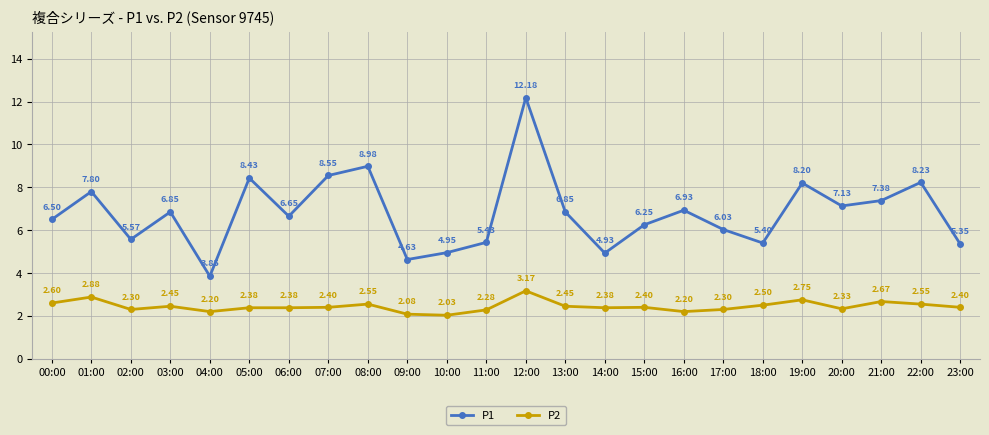

Is the value of P1 at 13:00 greater than the value of P2 at 14:00?

Yes